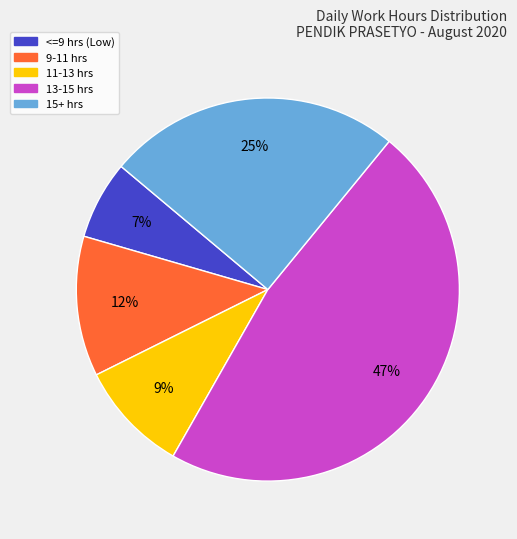

To the nearest percent, what is the average slice percentage?

20%